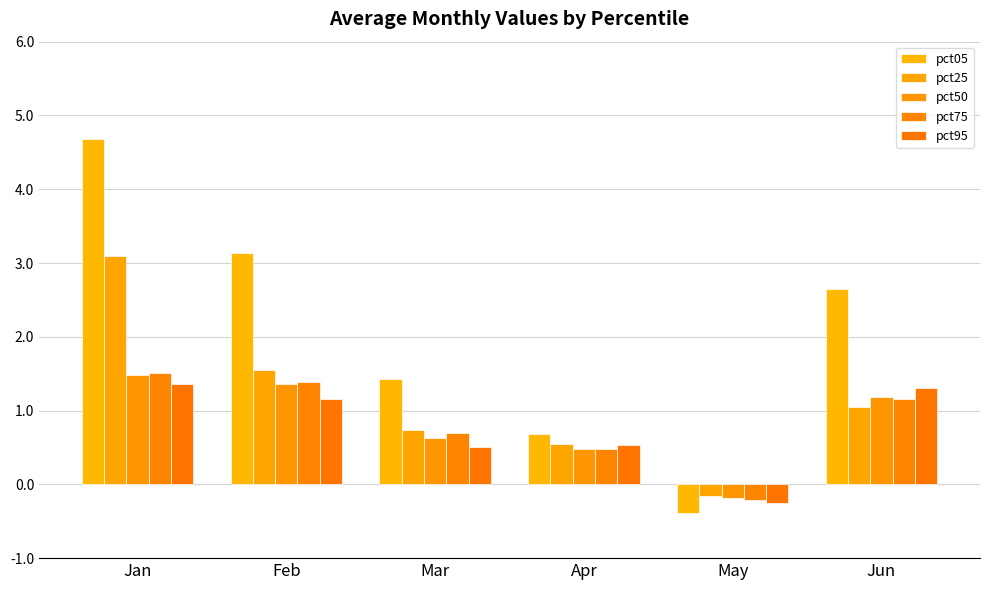

How many negative values does the pct25 series have?

1